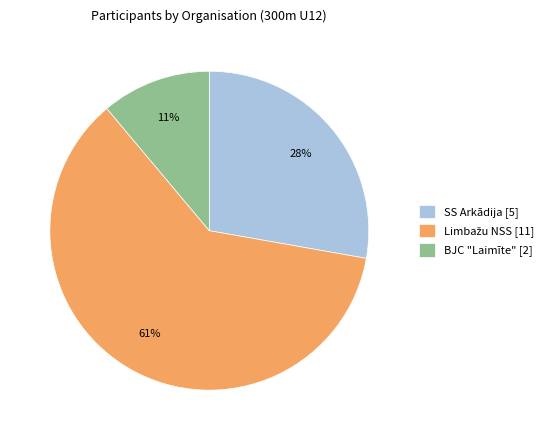

Is BJC "Laimīte" [2] the majority of the pie?

No